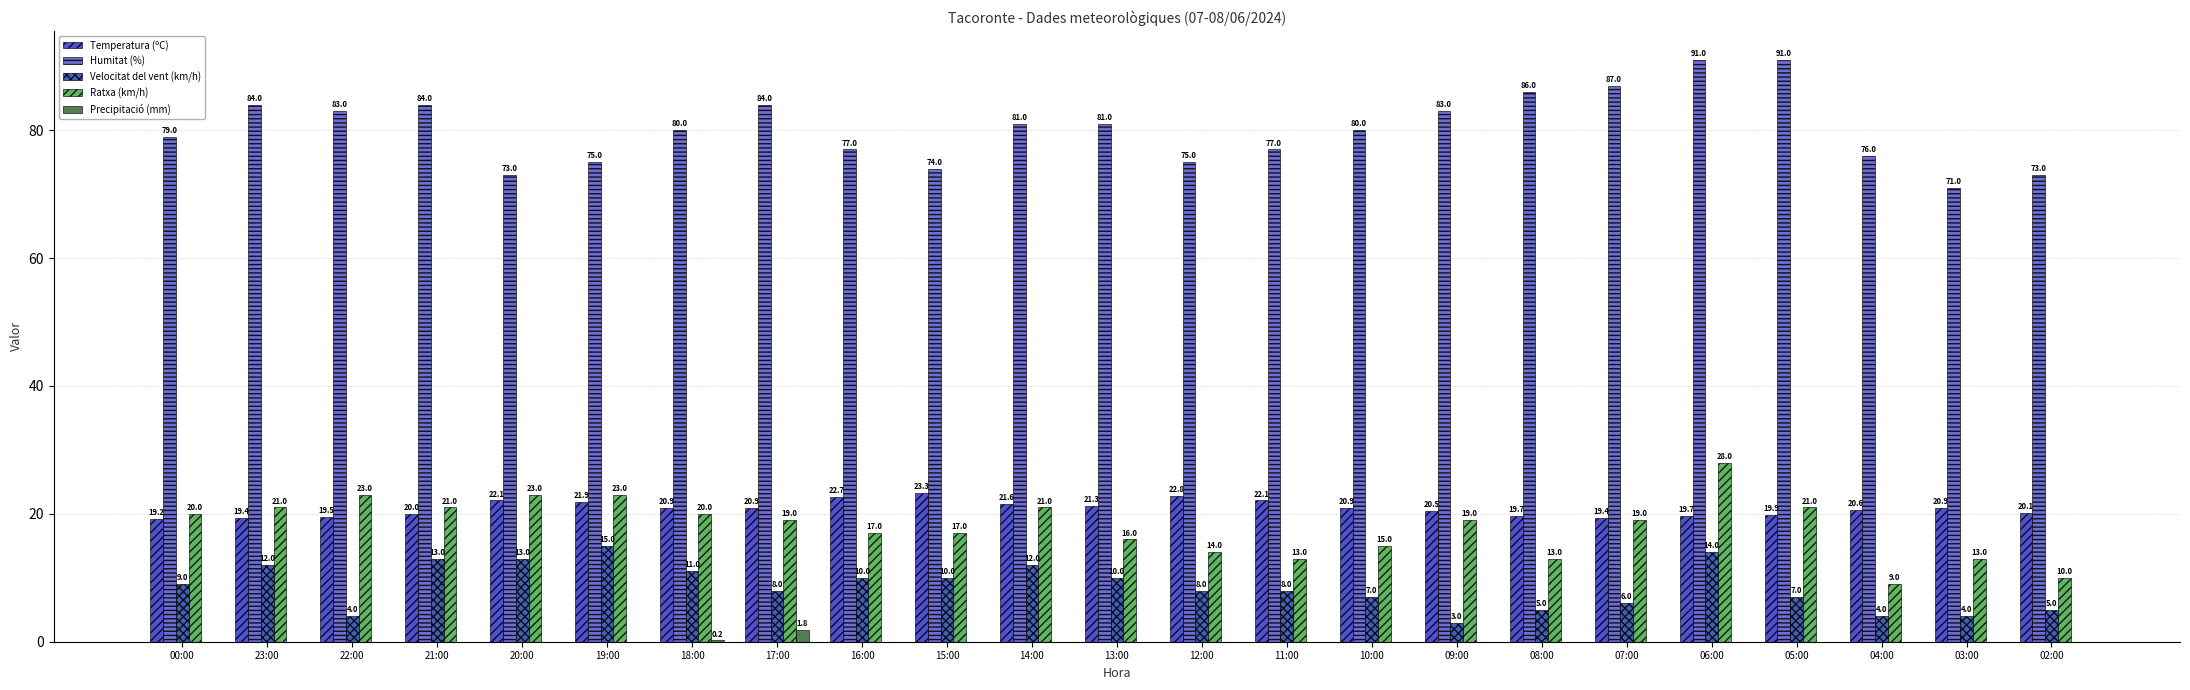

Are the bars horizontal?

No